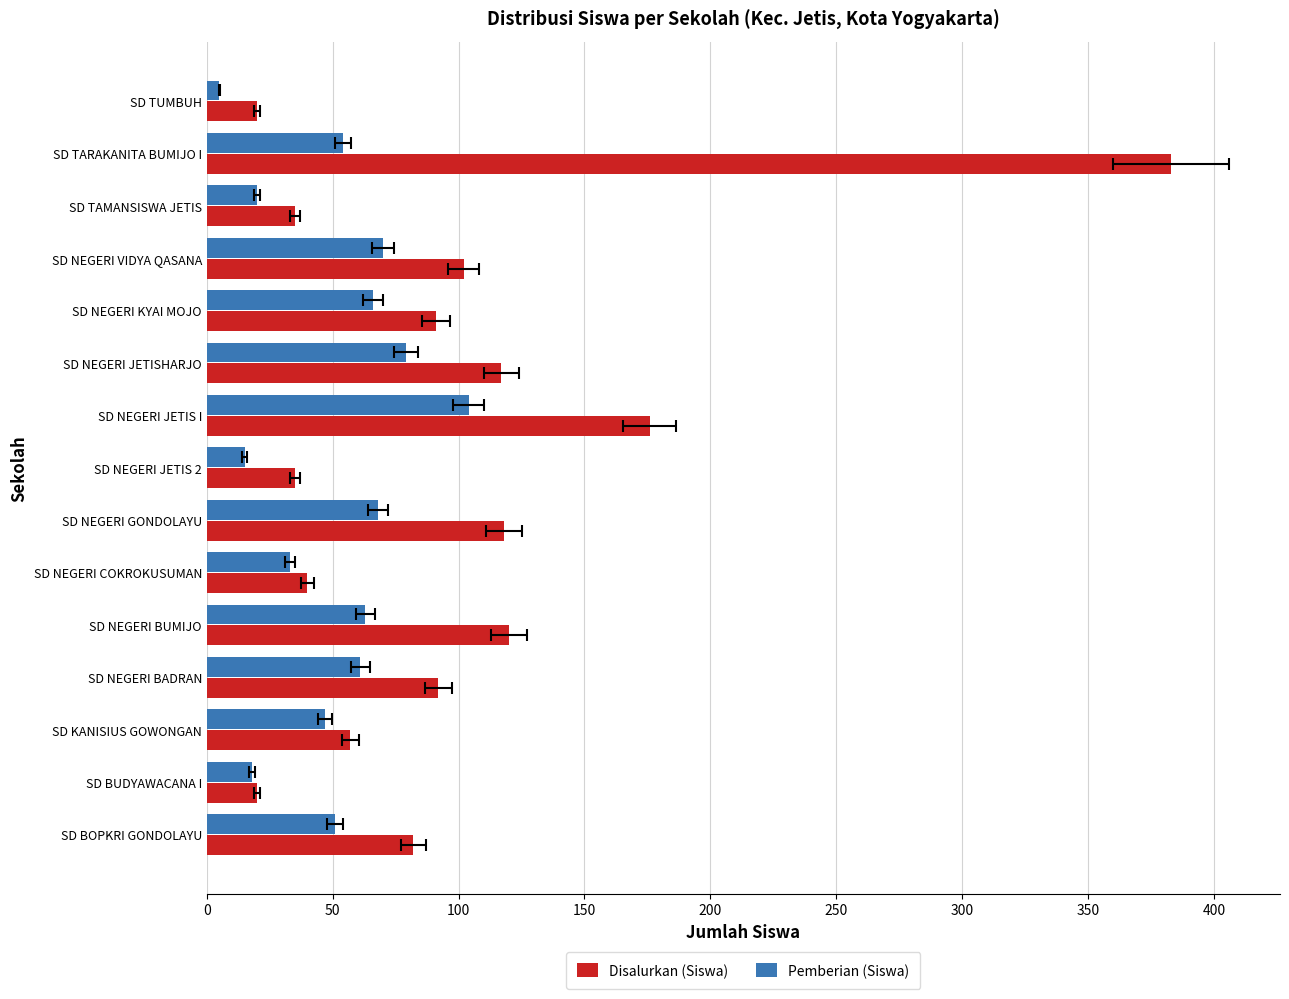

What are all the series names shown in the legend?

Disalurkan (Siswa), Pemberian (Siswa)